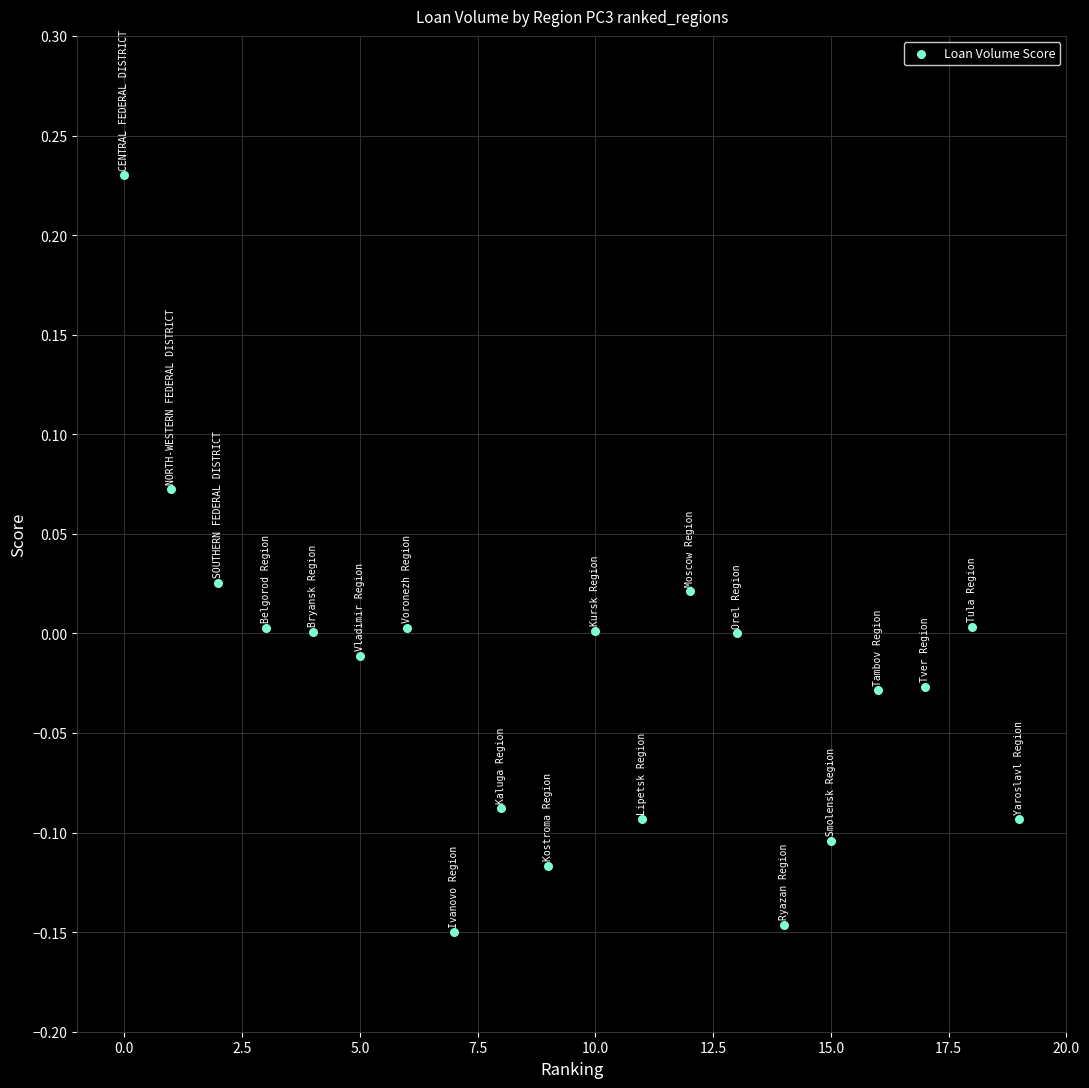

What is the range of Y values (max minus min)?

0.4